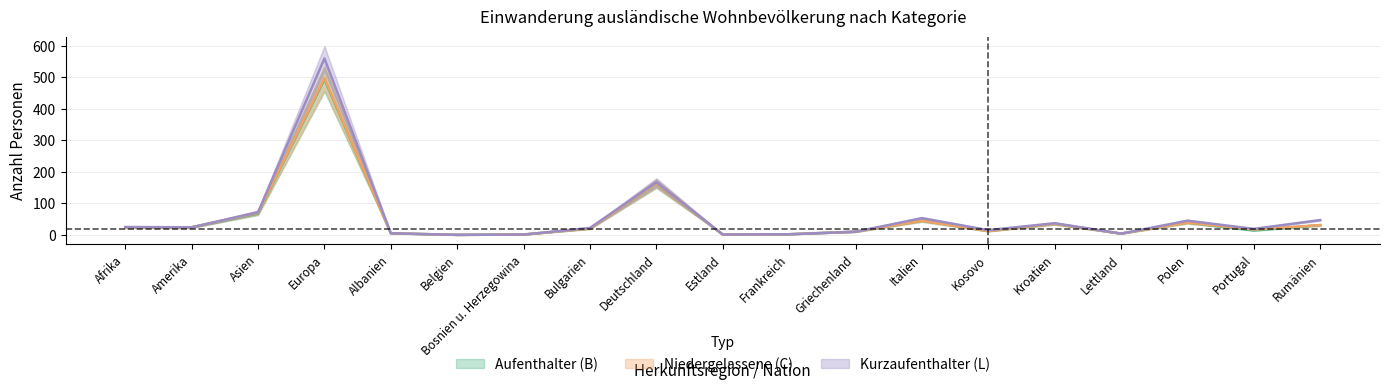

True or false: Aufenthalter_B_Total has a value of 1 at Estland.

True